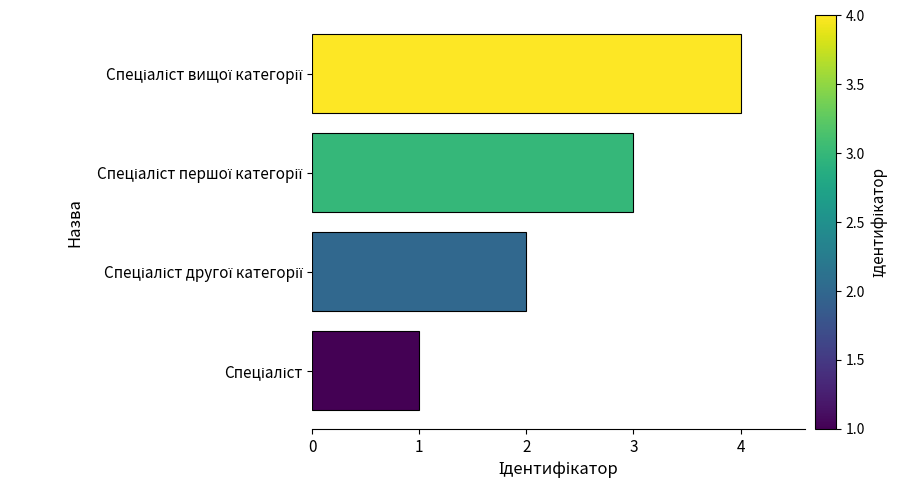

What is the maximum value shown in the chart?

4